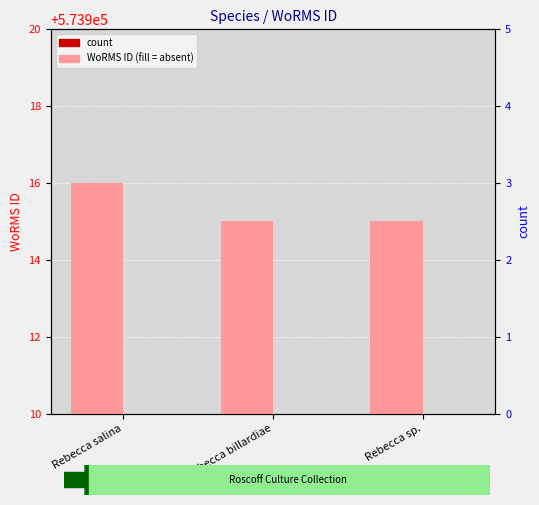

How many groups of bars are there?

3